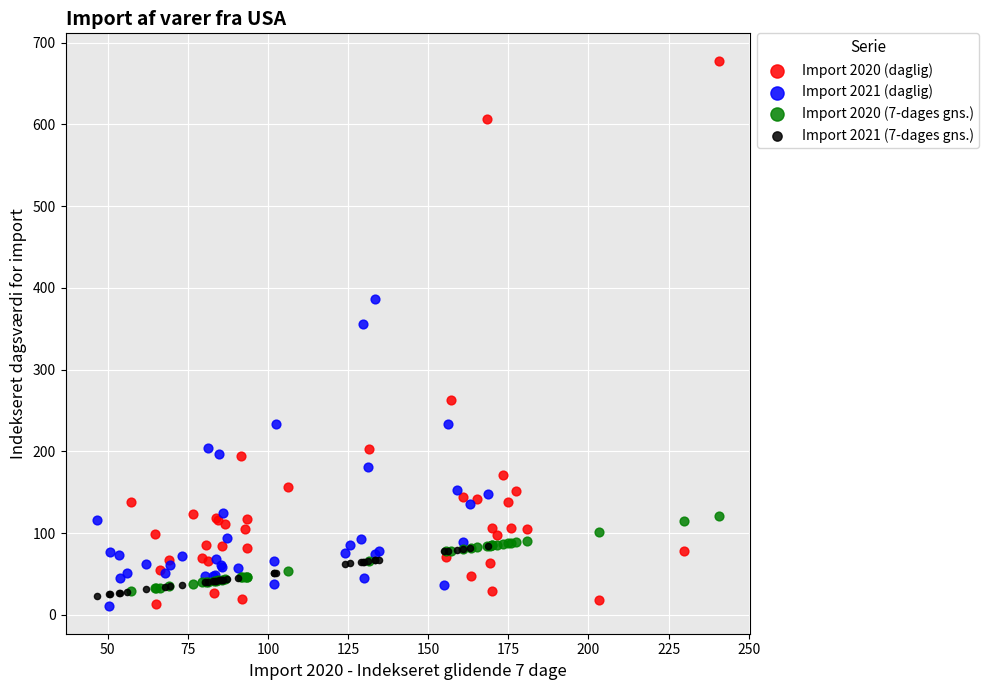

Which series has the largest Y range (max minus min)?

Import 2020 (daglig)